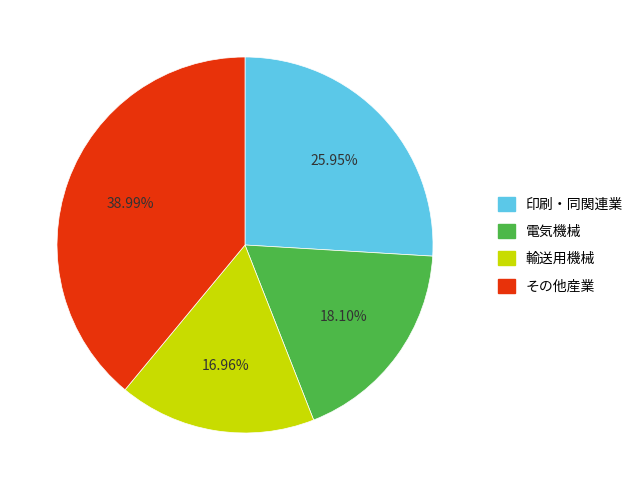

Do 電気機械 and 印刷・同関連業 together represent more than half of the pie?

No